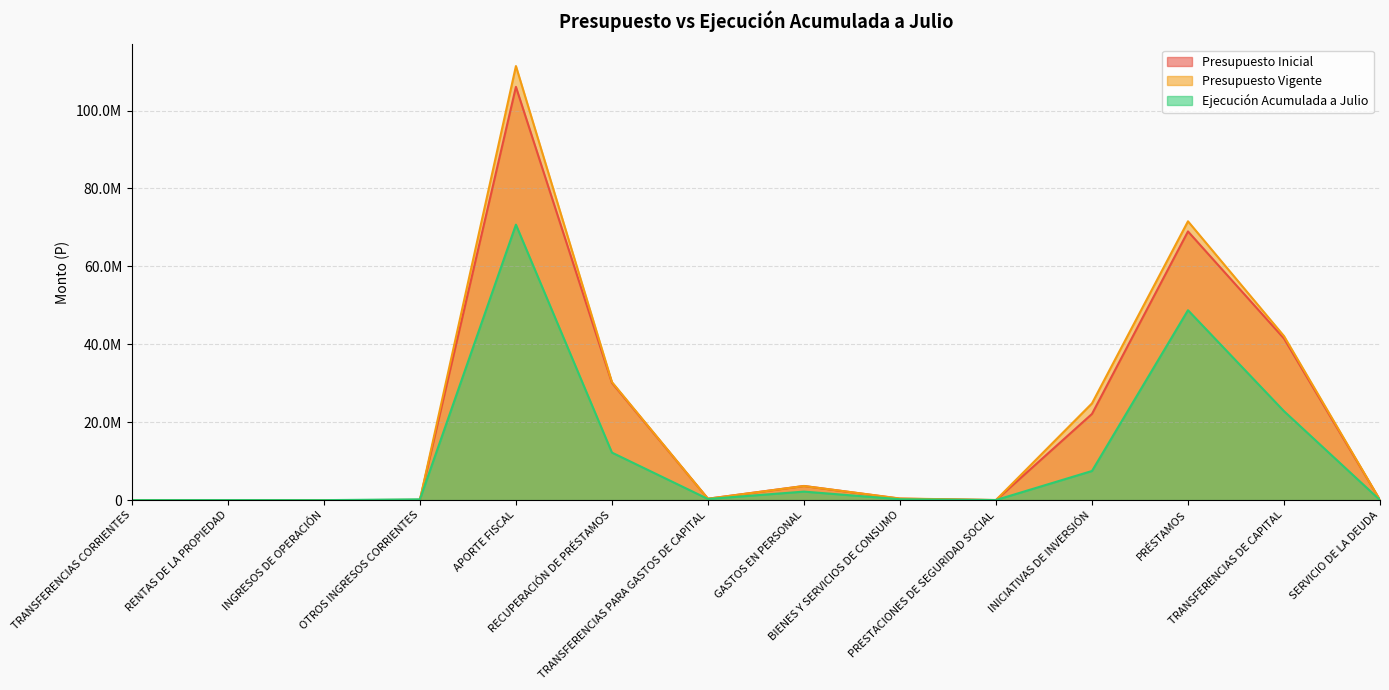

The value of Presupuesto Vigente at PRÉSTAMOS is 33537715. True or false?

False